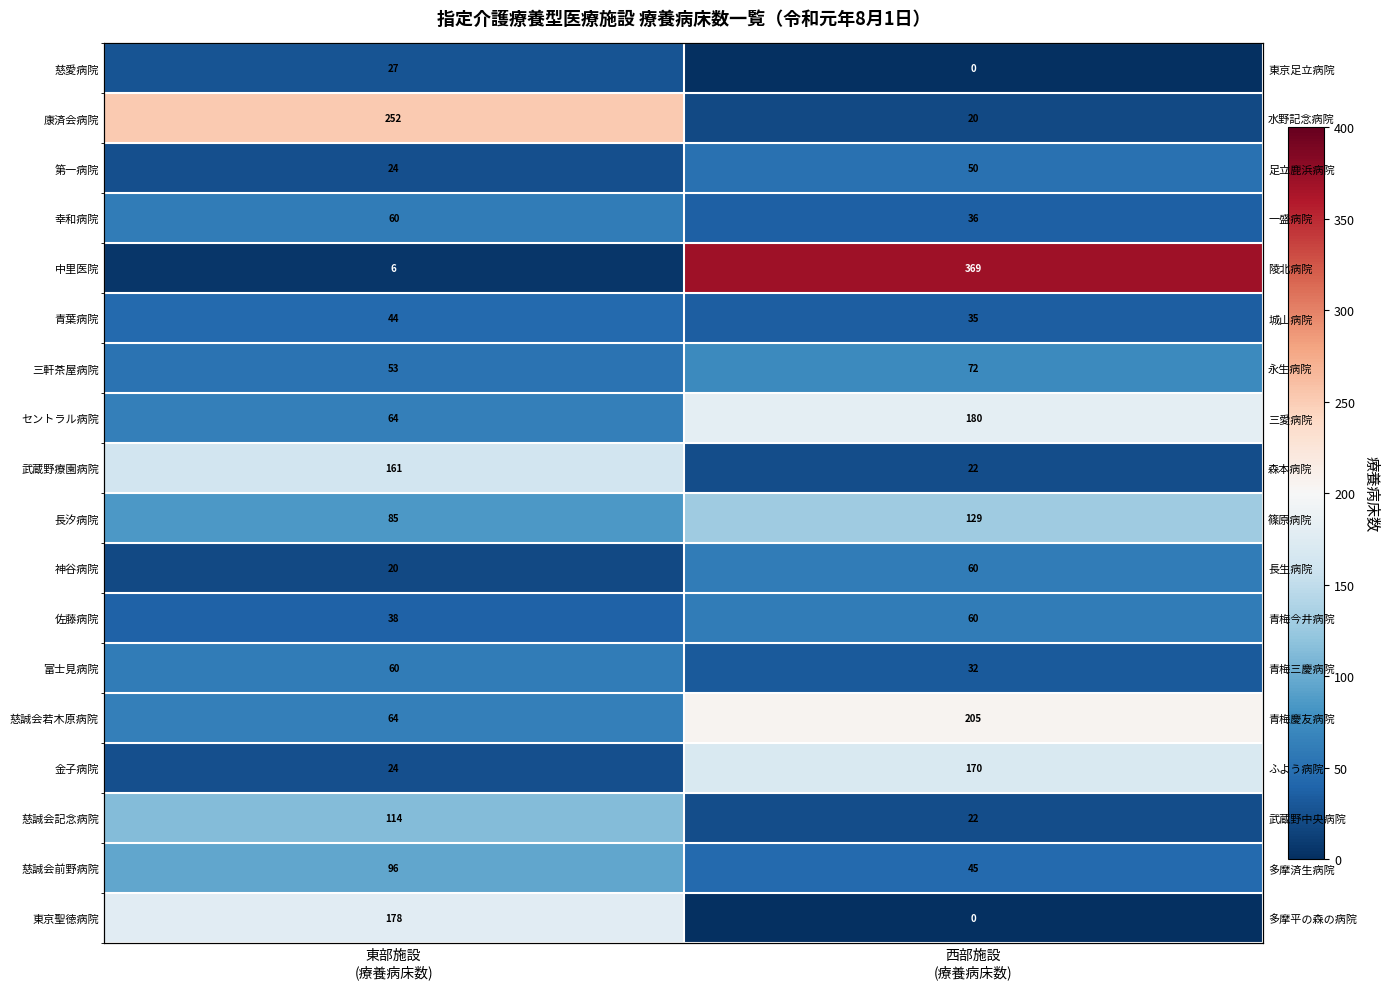

List the labels in order of 慈誠会前野病院 value, smallest first.

西部施設 (療養病床数), 東部施設 (療養病床数)